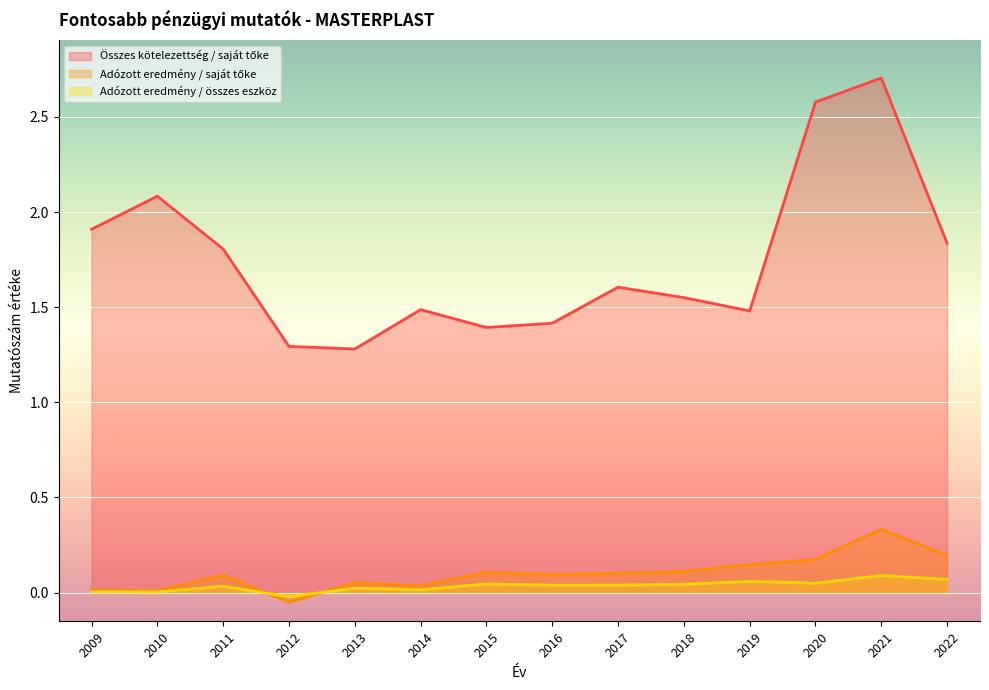

What is the spread (max minus min) of values at 2012?

1.3